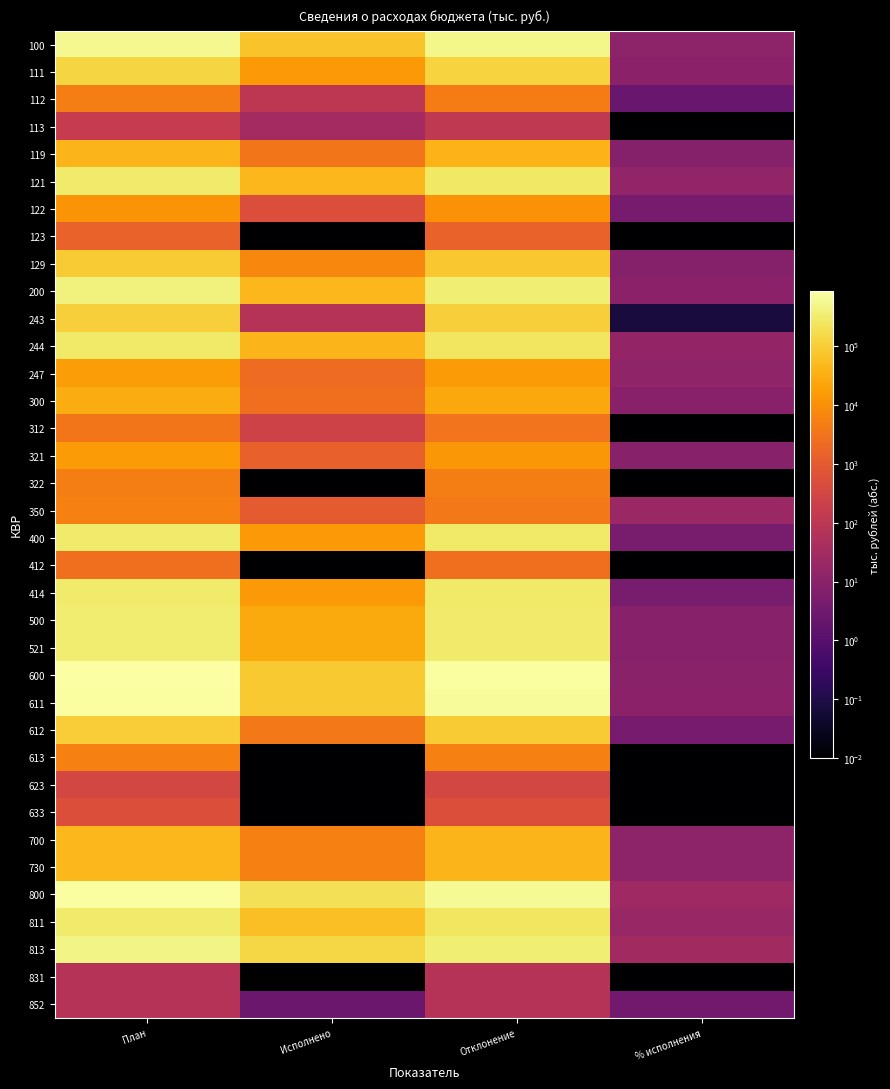

Reading right to left, transcribe all the data shown in this chart.

100: % исполнения=11.7	Отклонение=531925.9	Исполнено=70349.5	План=602275.4
111: % исполнения=10.3	Отклонение=124036.0	Исполнено=14228.7	План=138264.7
112: % исполнения=2.2	Отклонение=4775.2	Исполнено=105.4	План=4880.6
113: % исполнения=0.0	Отклонение=123.6	Исполнено=31.5	План=155.1
119: % исполнения=8.1	Отклонение=38338.9	Исполнено=3389.2	План=41728.1
121: % исполнения=14.3	Отклонение=268869.2	Исполнено=44959.7	План=313828.9
122: % исполнения=4.2	Отклонение=11331.1	Исполнено=492.3	План=11823.4
123: % исполнения=0.0	Отклонение=1465.1	Исполнено=0.0	План=1465.1
129: % исполнения=7.9	Отклонение=82986.8	Исполнено=7142.7	План=90129.5
200: % исполнения=10.9	Отклонение=368255.3	Исполнено=45118.3	План=413373.6
243: % исполнения=0.1	Отклонение=106807.2	Исполнено=74.0	План=106881.2
244: % исполнения=14.8	Отклонение=246351.4	Исполнено=42763.7	План=289115.1
247: % исполнения=13.1	Отклонение=15096.7	Исполнено=2280.6	План=17377.3
300: % исполнения=9.0	Отклонение=26139.1	Исполнено=2590.2	План=28729.3
312: % исполнения=0.0	Отклонение=3334.7	Исполнено=241.3	План=3576.0
321: % исполнения=8.8	Отклонение=13781.9	Исполнено=1332.9	План=15114.8
322: % исполнения=0.0	Отклонение=4869.9	Исполнено=0.0	План=4869.9
350: % исполнения=19.7	Отклонение=4152.6	Исполнено=1016.0	План=5168.6
400: % исполнения=4.6	Отклонение=296922.5	Исполнено=14357.0	План=311279.5
412: % исполнения=0.0	Отклонение=2612.0	Исполнено=0.0	План=2612.0
414: % исполнения=4.7	Отклонение=294310.5	Исполнено=14357.0	План=308667.5
500: % исполнения=8.3	Отклонение=305130.9	Исполнено=27739.2	План=332870.1
521: % исполнения=8.3	Отклонение=305130.9	Исполнено=27739.2	План=332870.1
600: % исполнения=10.0	Отклонение=799285.4	Исполнено=88604.0	План=887889.4
611: % исполнения=10.8	Отклонение=698773.3	Исполнено=84465.5	План=783238.8
612: % исполнения=4.2	Отклонение=94180.5	Исполнено=4138.5	План=98319.0
613: % исполнения=0.0	Отклонение=5448.6	Исполнено=0.0	План=5448.6
623: % исполнения=0.0	Отклонение=334.4	Исполнено=0.0	План=334.4
633: % исполнения=0.0	Отклонение=548.6	Исполнено=0.0	План=548.6
700: % исполнения=11.1	Отклонение=41735.3	Исполнено=5189.7	План=46925.0
730: % исполнения=11.1	Отклонение=41735.3	Исполнено=5189.7	План=46925.0
800: % исполнения=24.3	Отклонение=623581.8	Исполнено=199771.6	План=823353.4
811: % исполнения=18.9	Отклонение=260435.1	Исполнено=60485.5	План=320920.6
813: % исполнения=28.0	Отклонение=357318.9	Исполнено=139118.5	План=496437.4
831: % исполнения=0.0	Отклонение=72.0	Исполнено=0.0	План=72.0
852: % исполнения=3.3	Отклонение=73.5	Исполнено=2.5	План=76.0